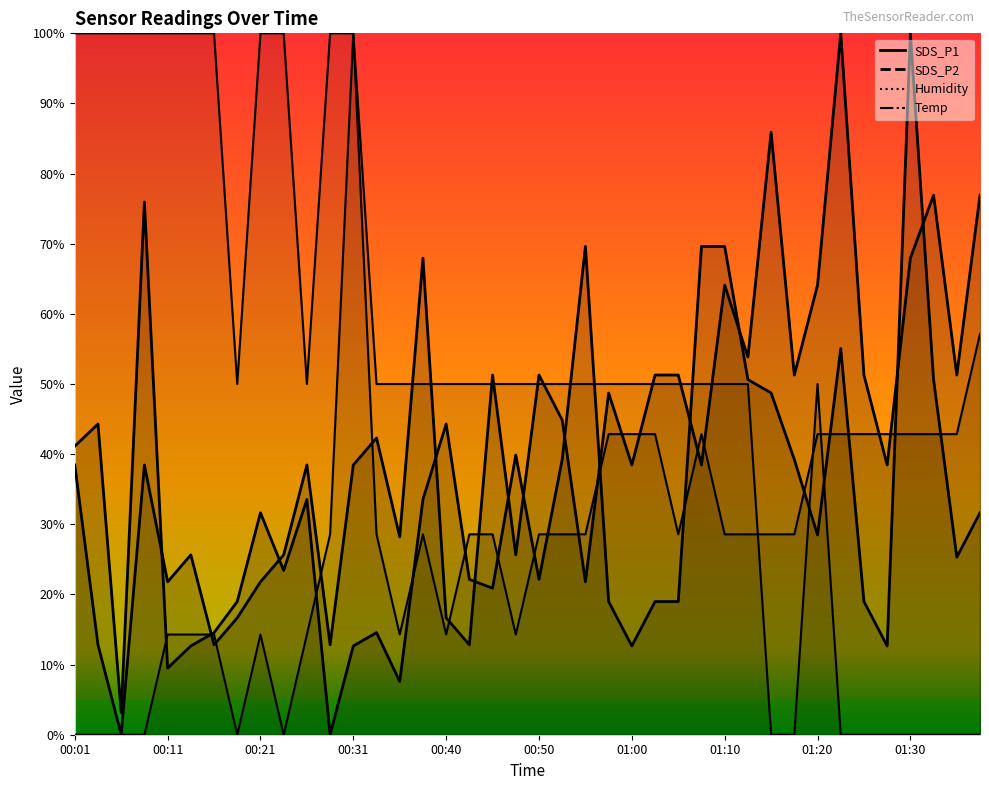

What is the sum of all Humidity values?

11.1